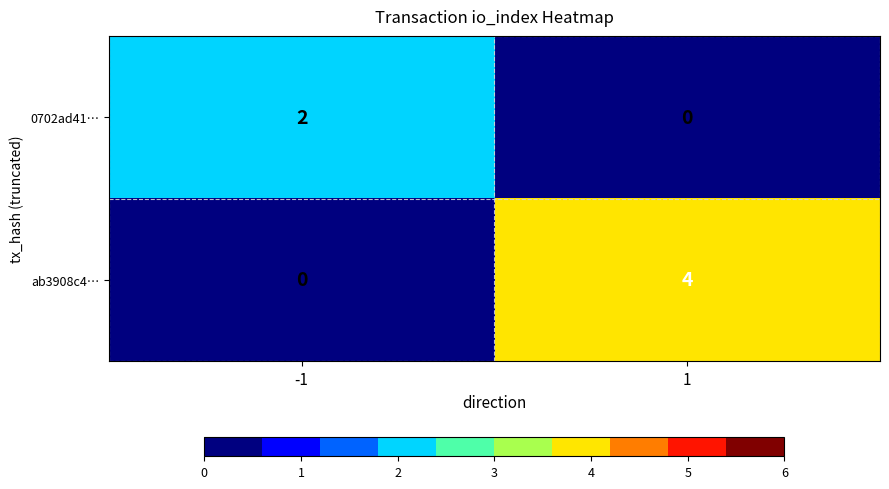

What is the difference between the ab3908c4… values at -1 and 1?

4